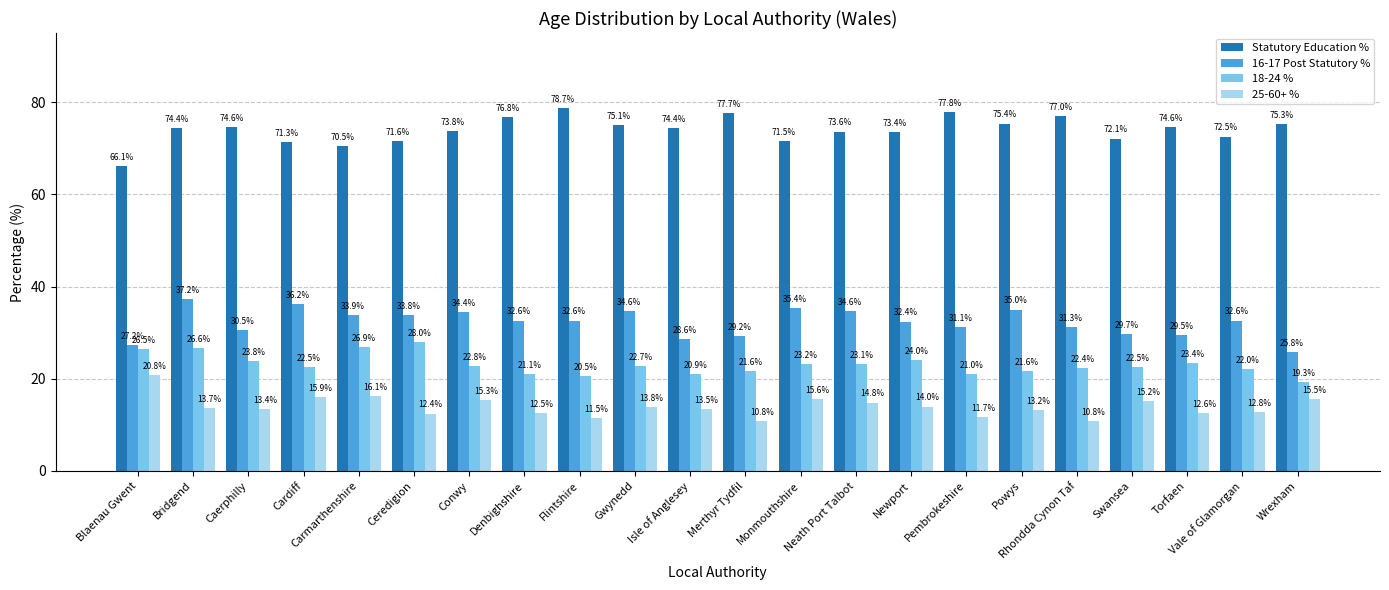

What is the difference between the second highest and minimum values in the 18-24 % series?

7.6